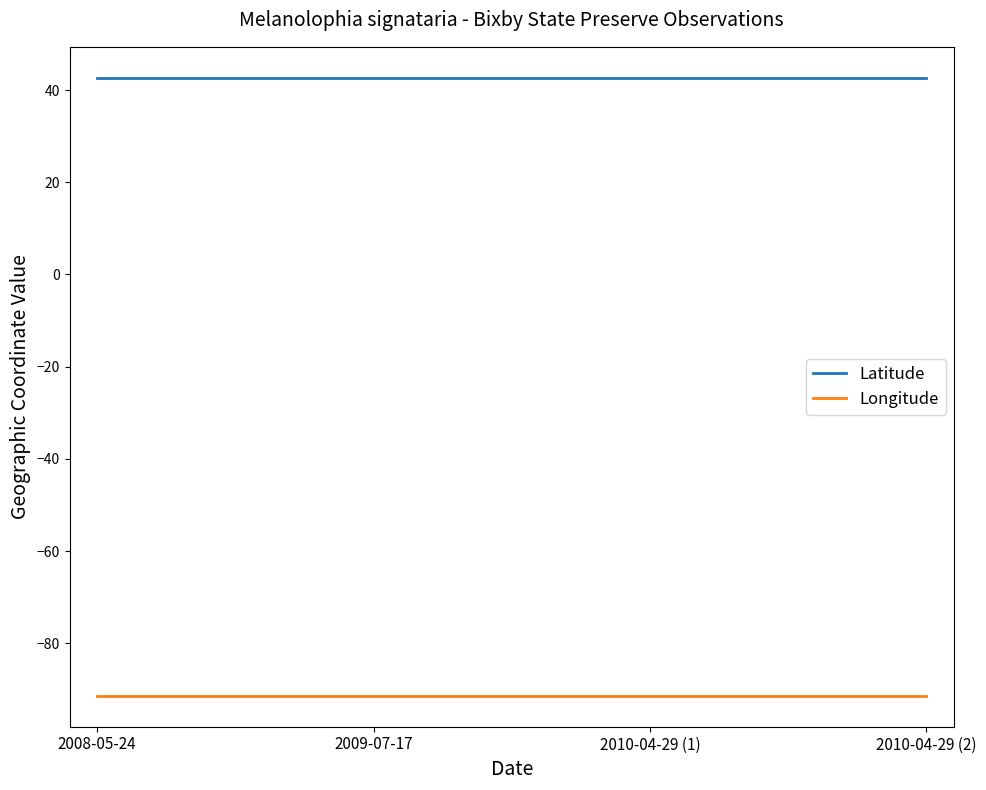

Which series has the largest total across all categories?

Latitude